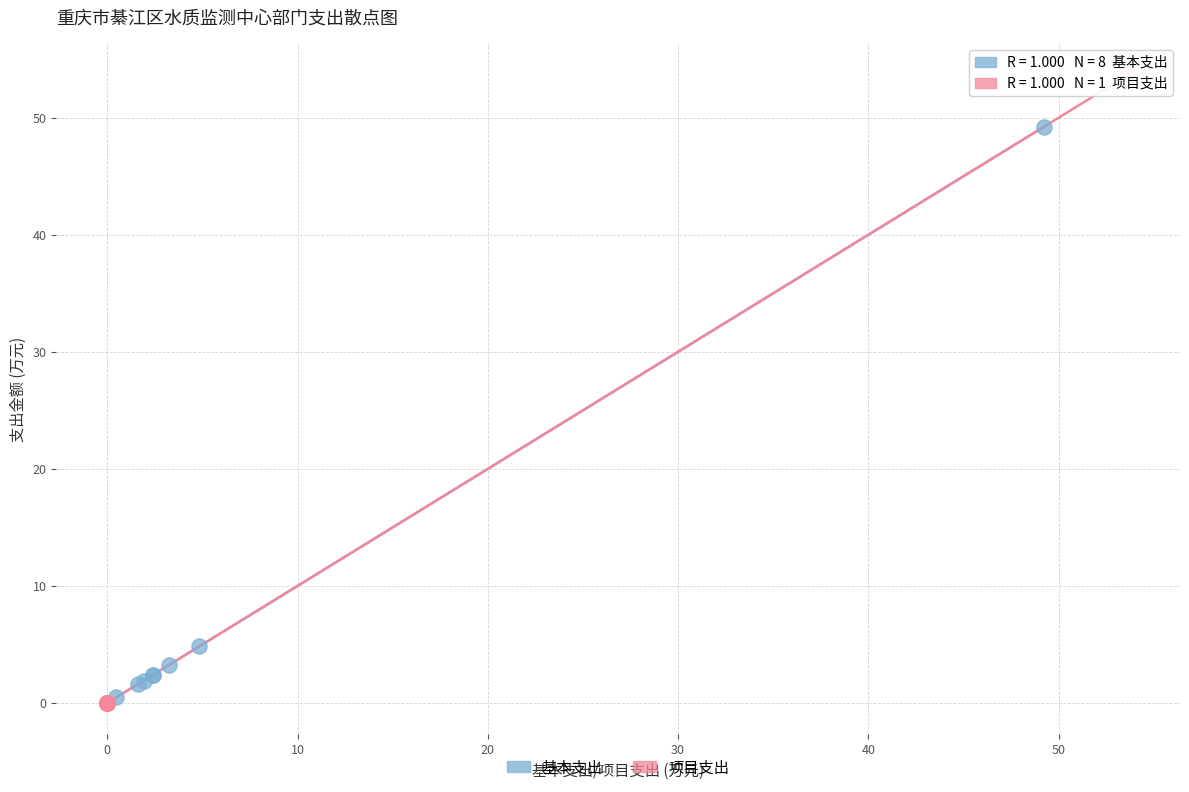

Which series contains the highest Y value?

项目支出